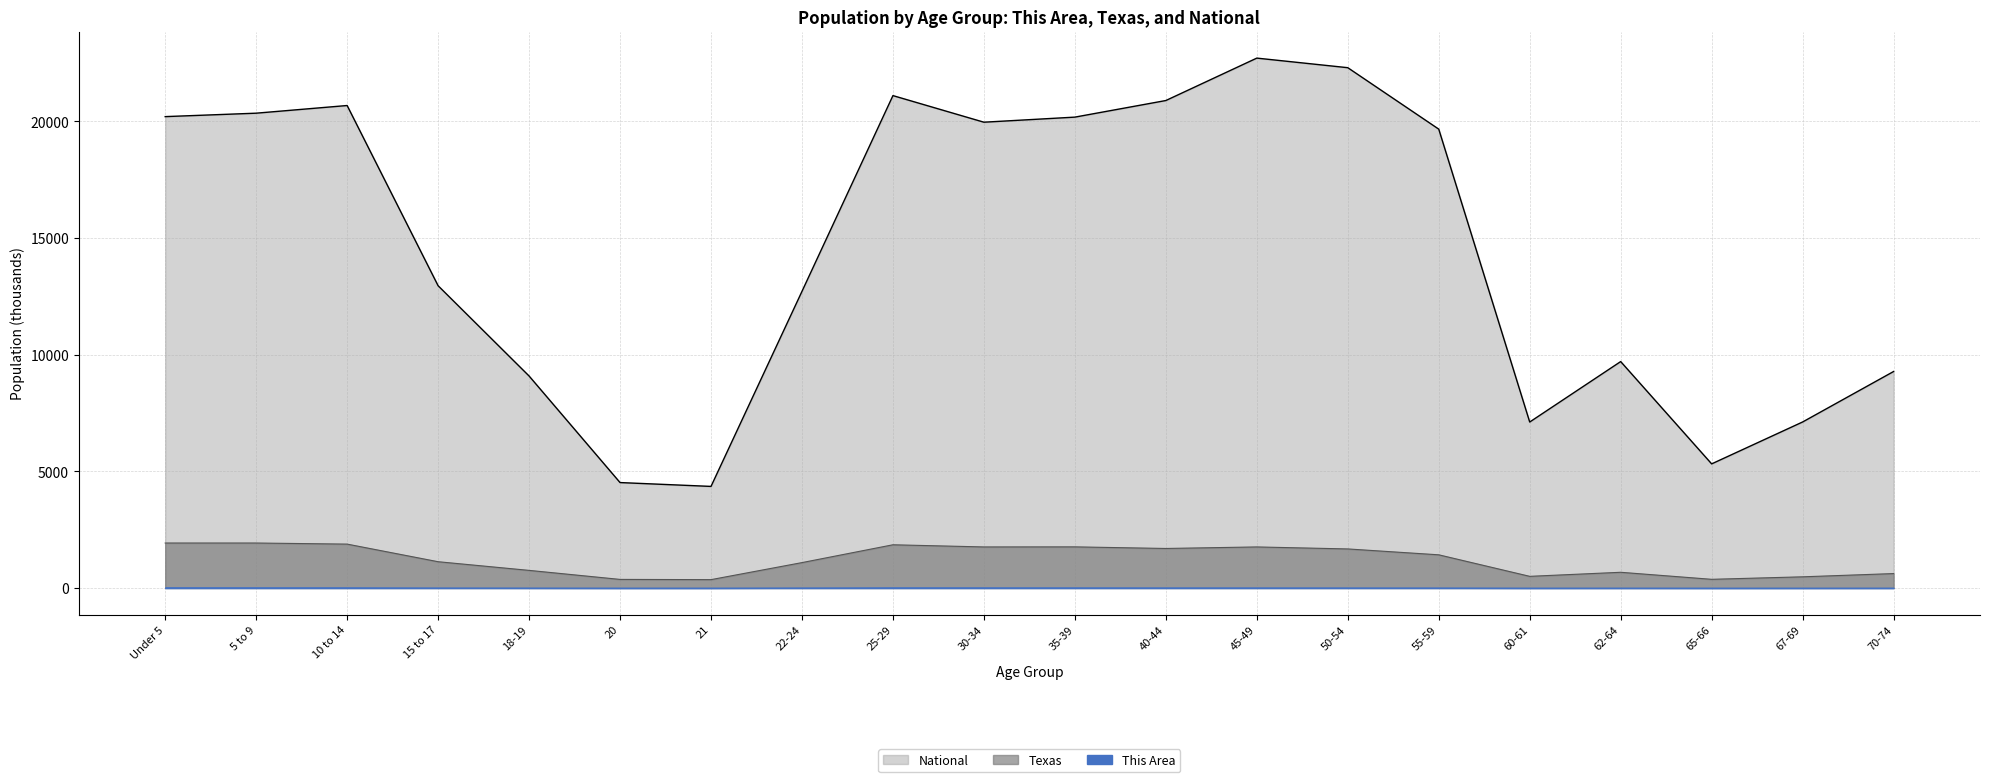

List the labels in order of Texas value, smallest first.

21, 20, 65-66, 67-69, 60-61, 70-74, 62-64, 18-19, 22-24, 15 to 17, 55-59, 50-54, 40-44, 30-34, 45-49, 35-39, 25-29, 10 to 14, 5 to 9, Under 5